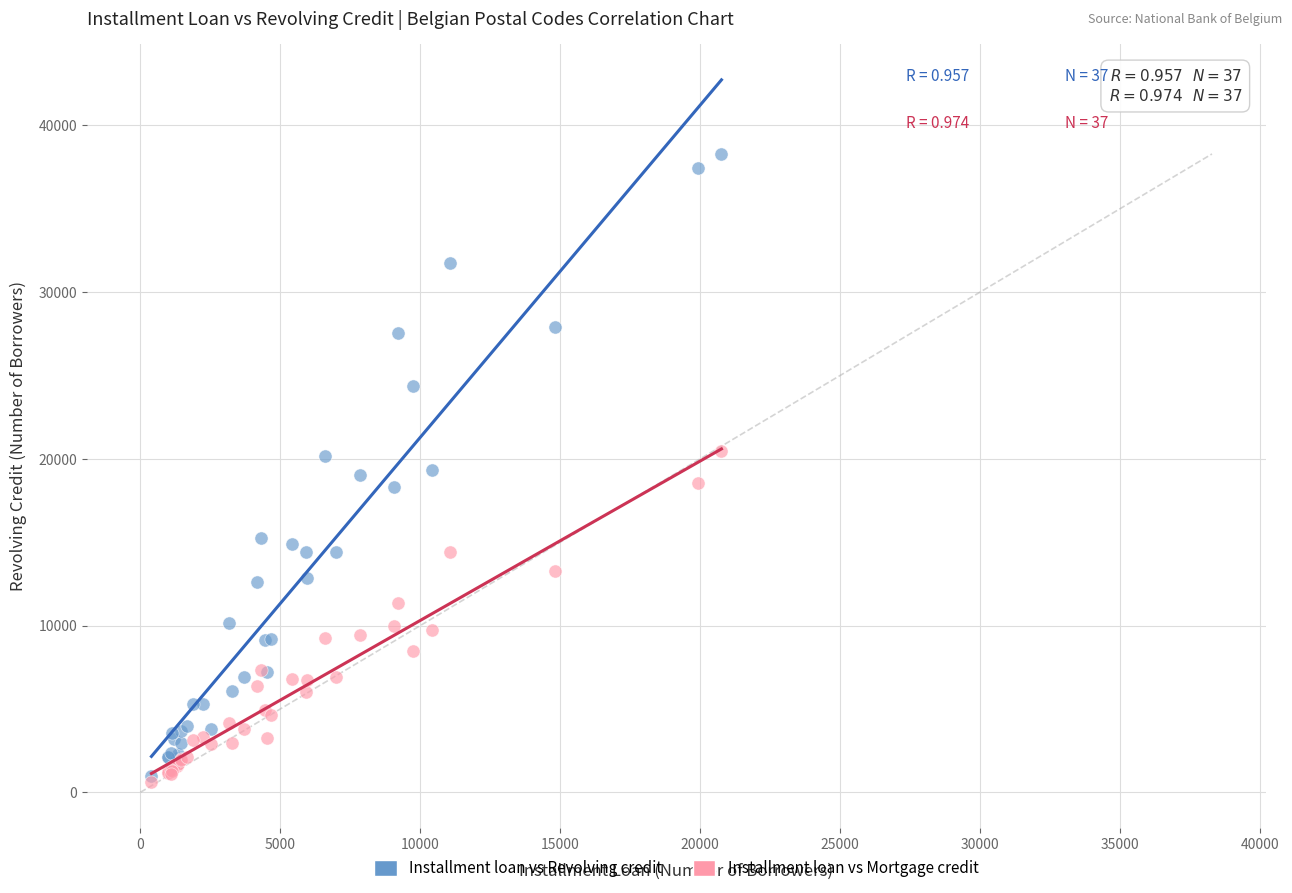

What are all the series names shown in the legend?

Installment loan vs Revolving credit, Installment loan vs Mortgage credit